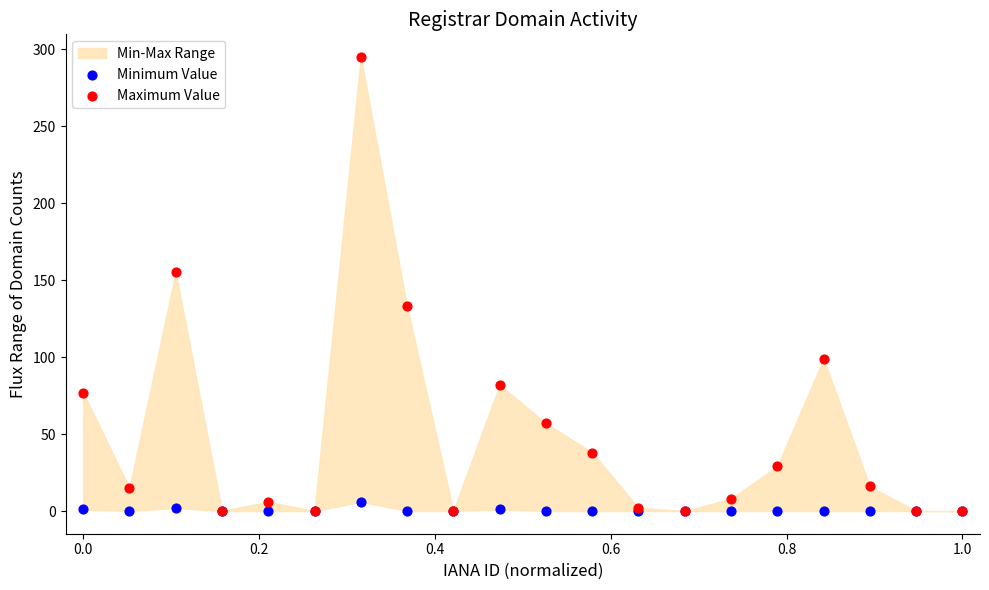

Which series has the largest Y range (max minus min)?

Maximum Value